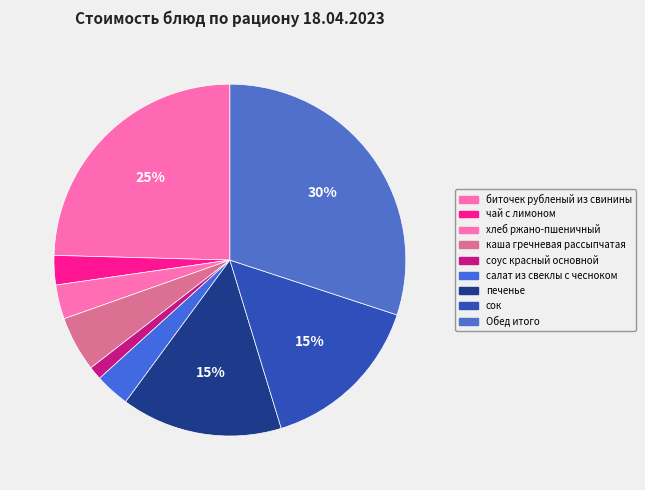

How many slices are in this pie chart?

9